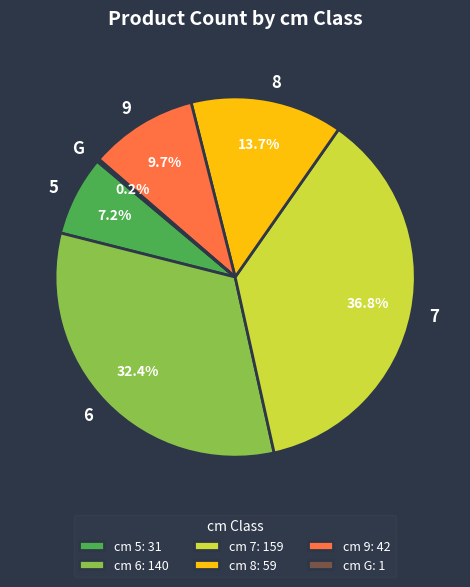

What is the ratio of the value at 5 to the value at 9?

0.7